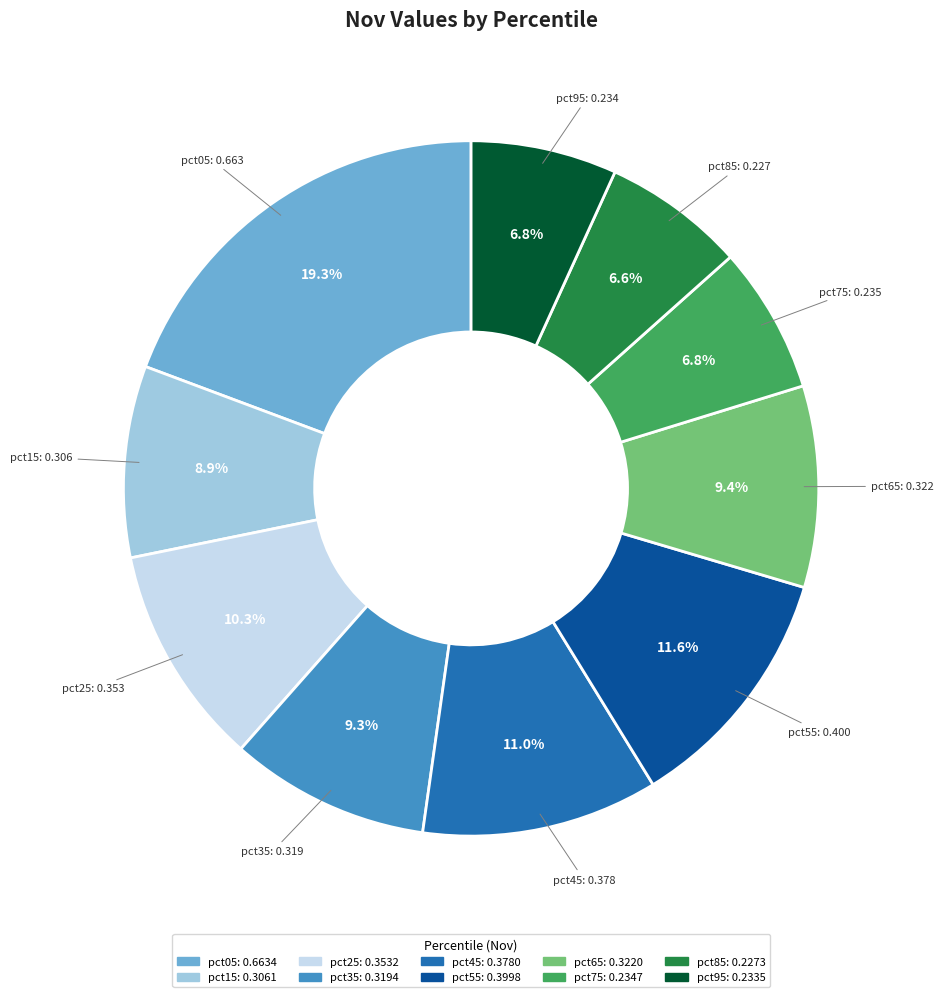

True or false: pct35 accounts for 3% of the total.

False